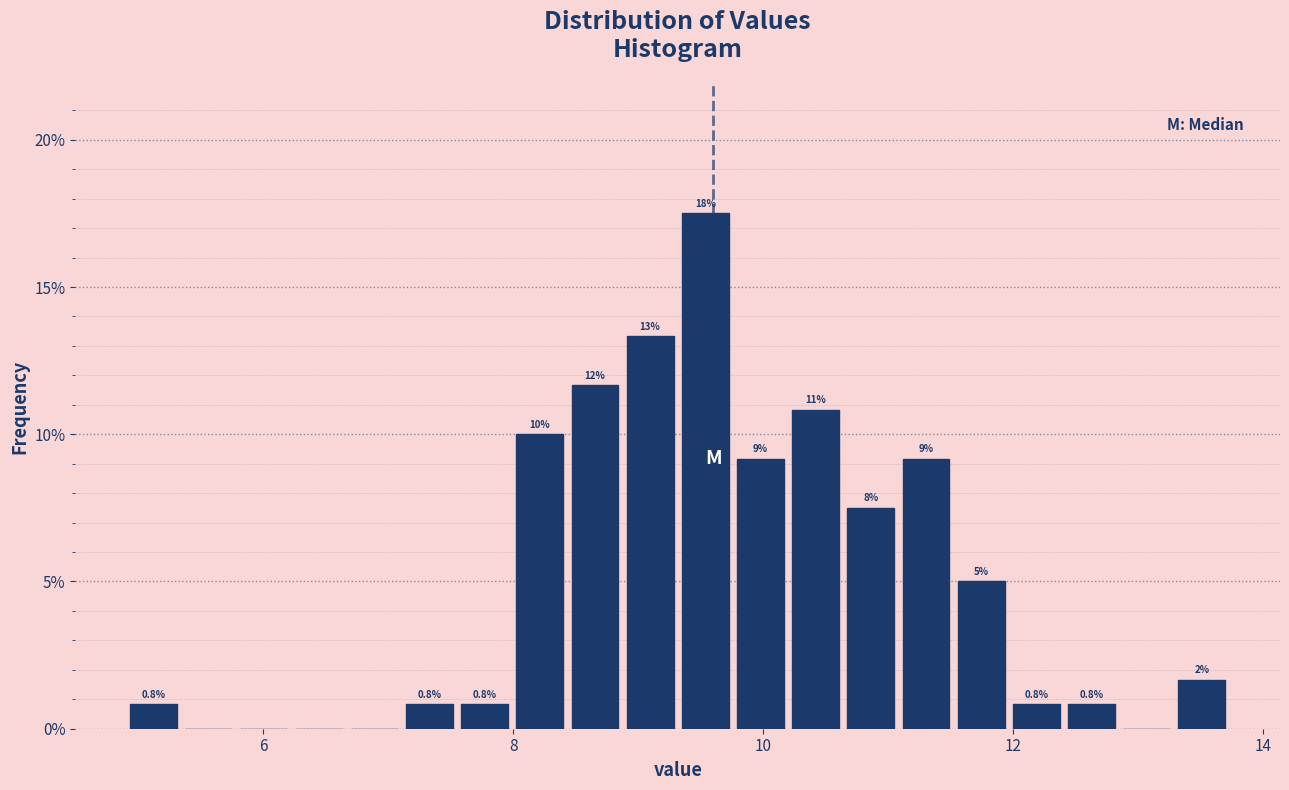

Read against the x-axis, roughly where is the centre of the tallest bar?

9.6